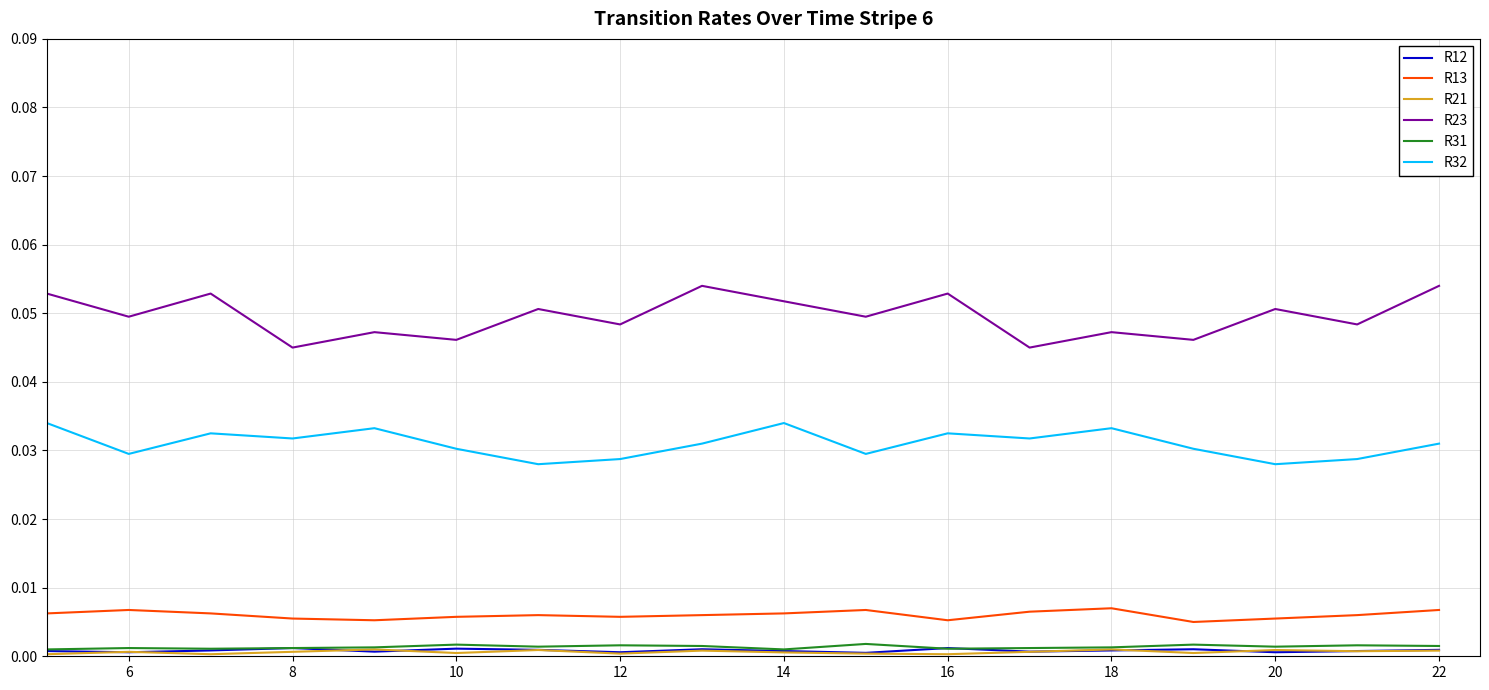

True or false: R13 and R32 cross at least once.

False